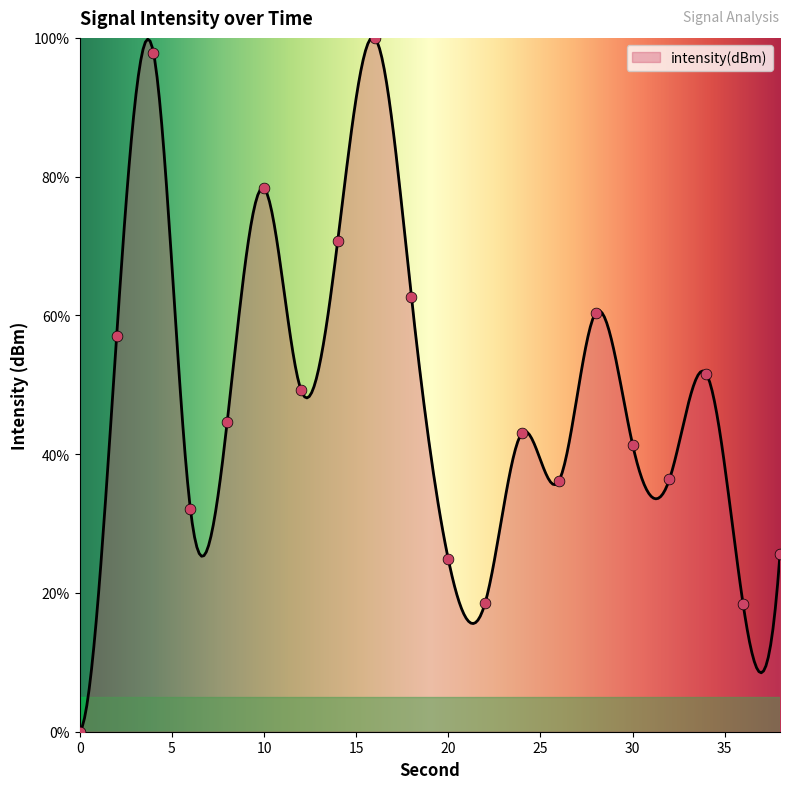

What is the ratio of the value at 34 to the value at 20?

2.1